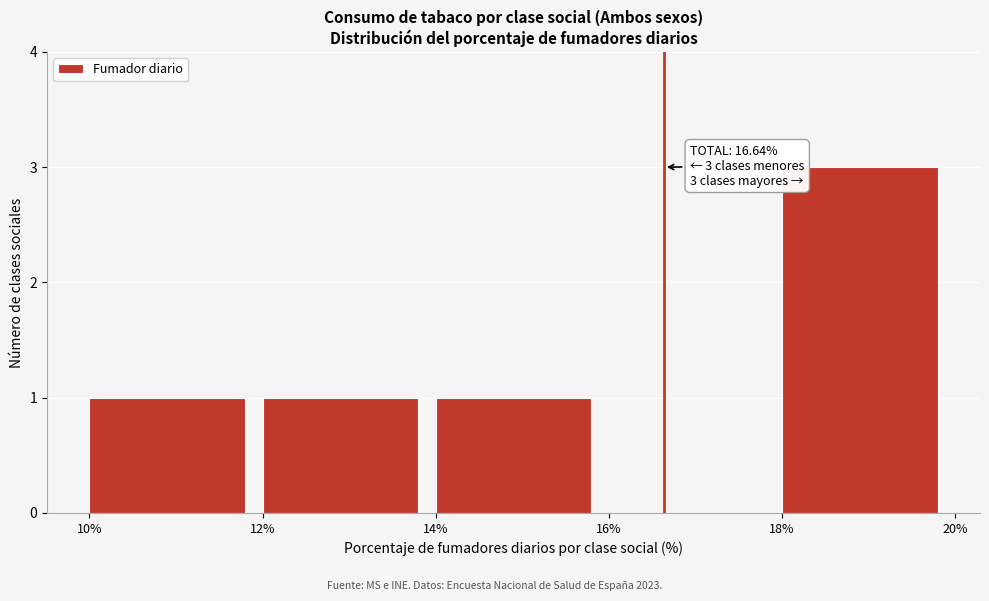

Which range on the x-axis has the tallest bar?

18% to 20%